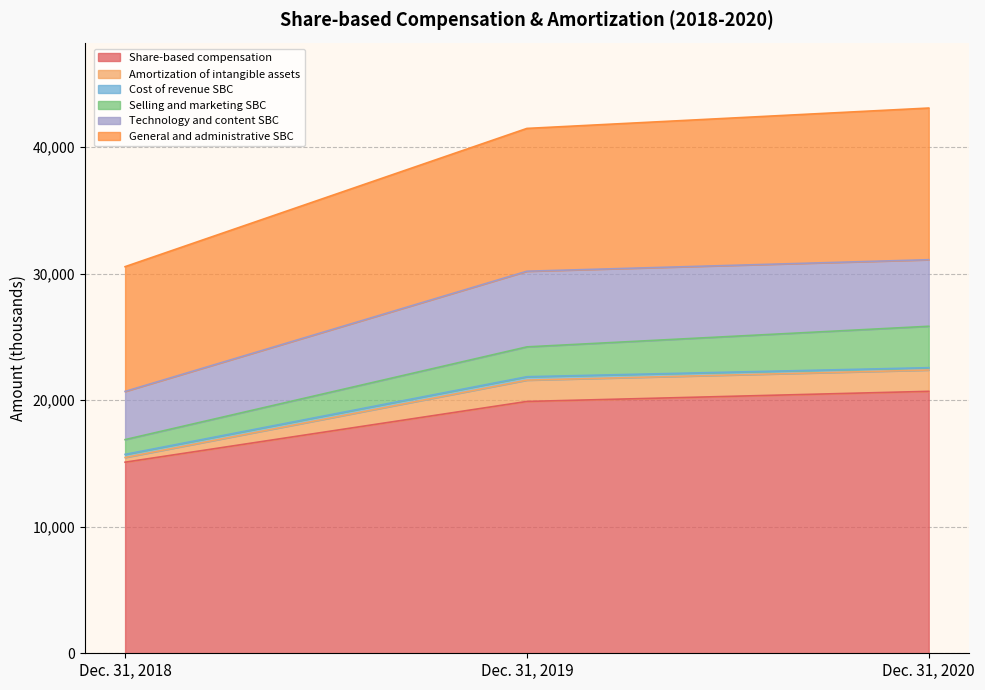

Where is Share-based compensation nearest to the value 17900?

Dec. 31, 2019